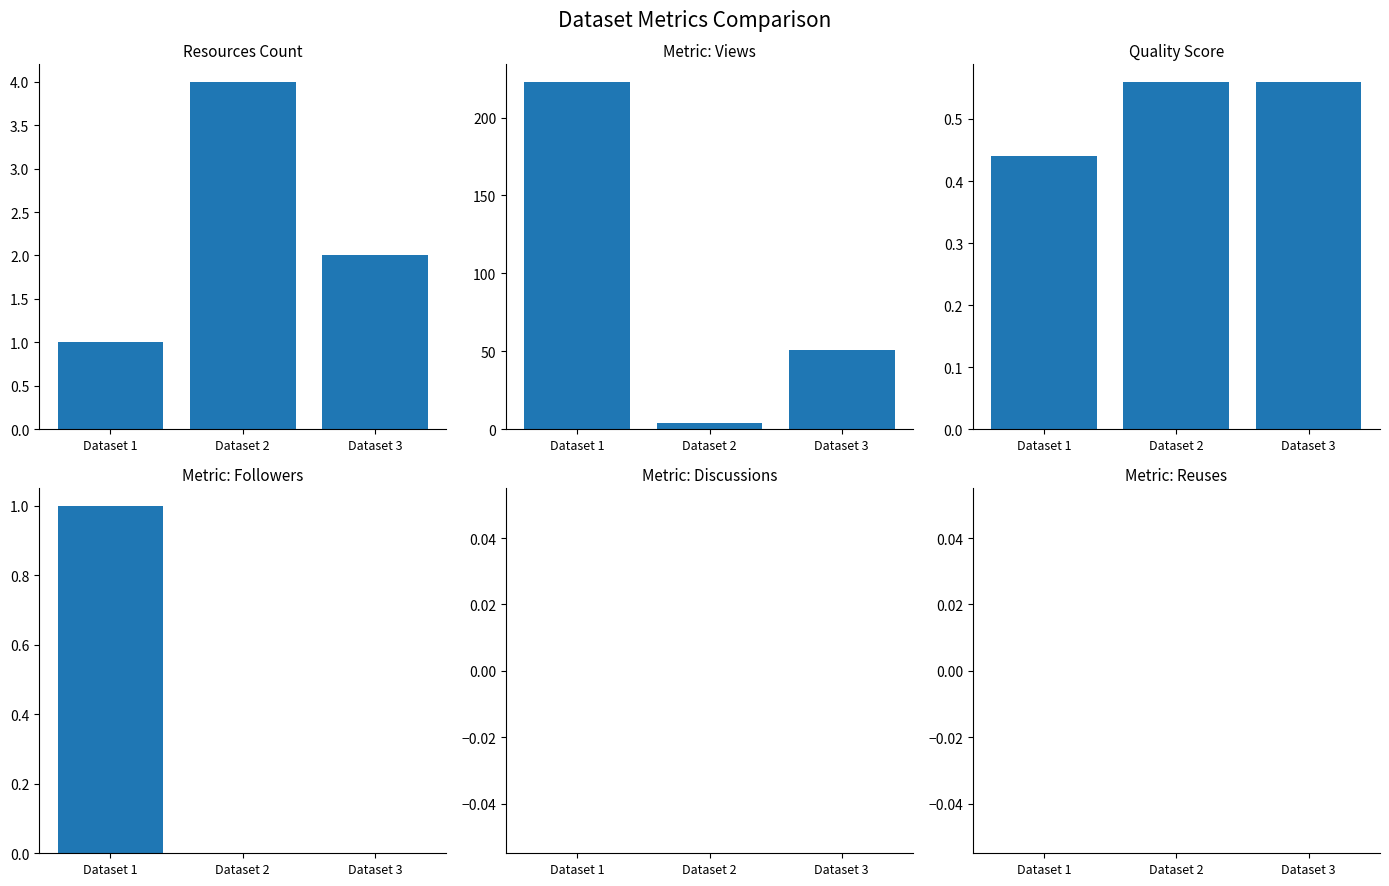

Is the value of metric.discussions at Dataset 2 greater than the value of metric.views at Dataset 3?

No